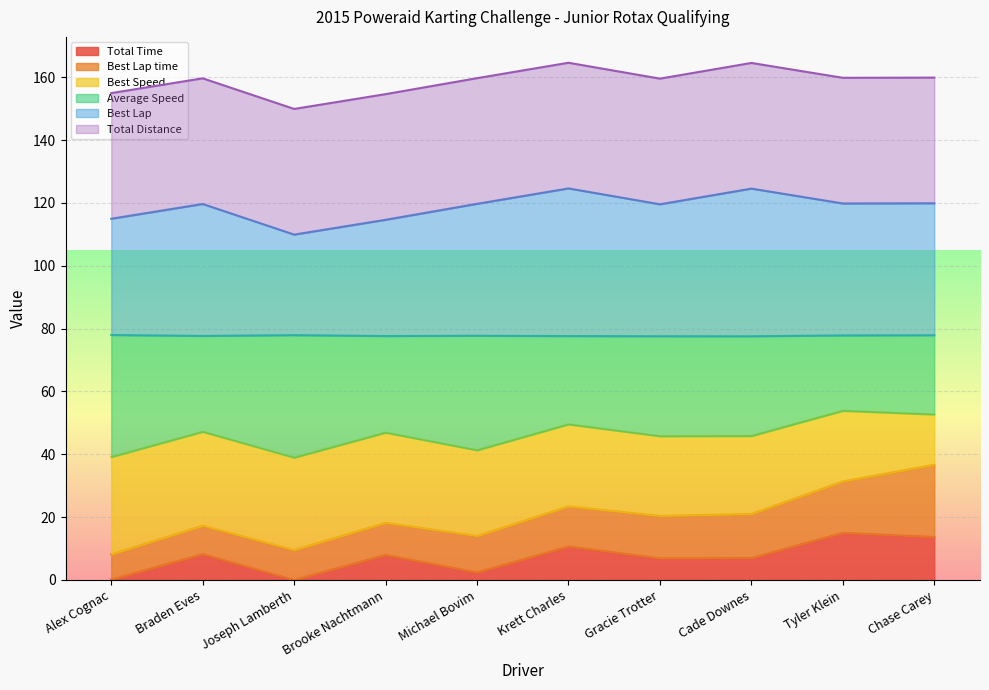

The Average Speed series shows 64.5 at Braden Eves. True or false?

False